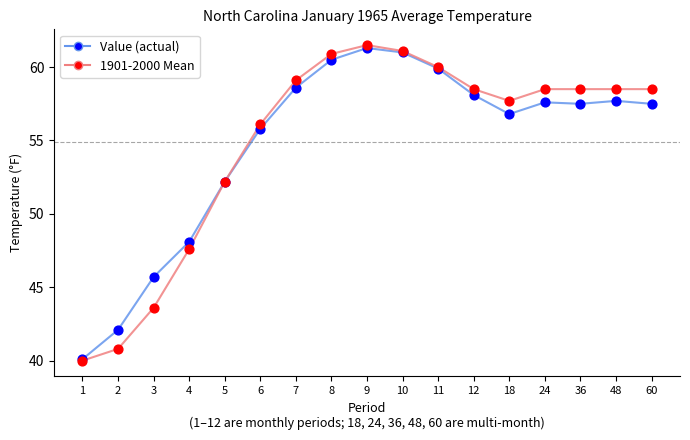

Which series changed the most between 2 and 36?

1901-2000 Mean